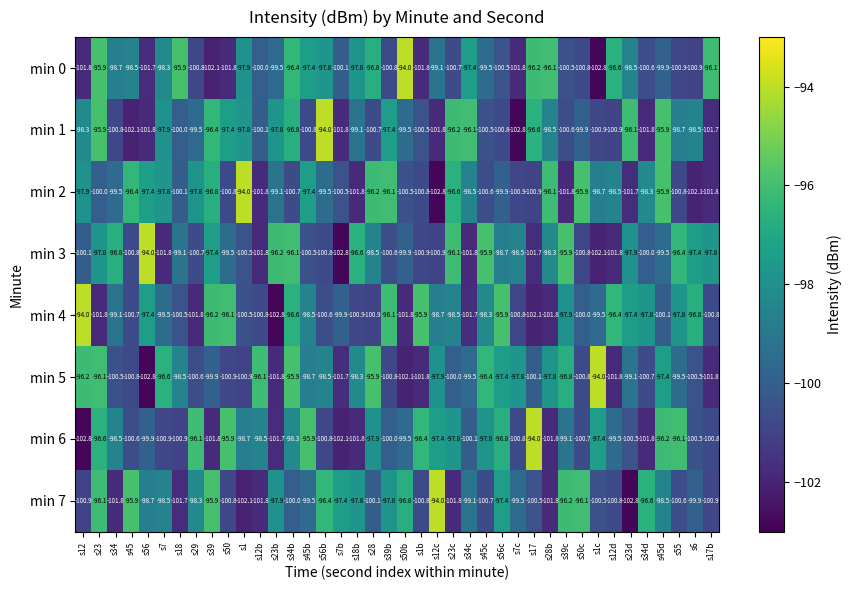

What is the smallest value displayed?

-102.8